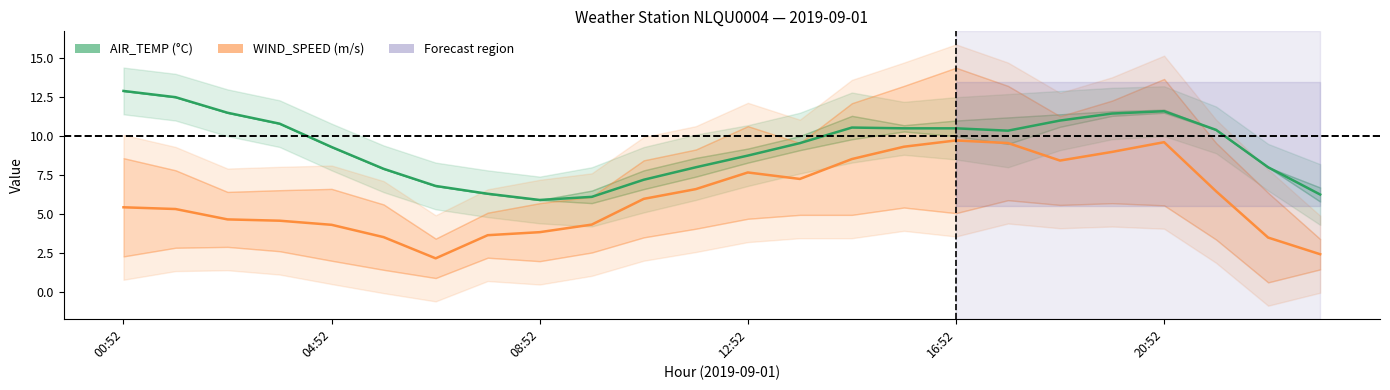

Is it true that WIND_SPEED_GUST equals 6.9 at 08:52?

False